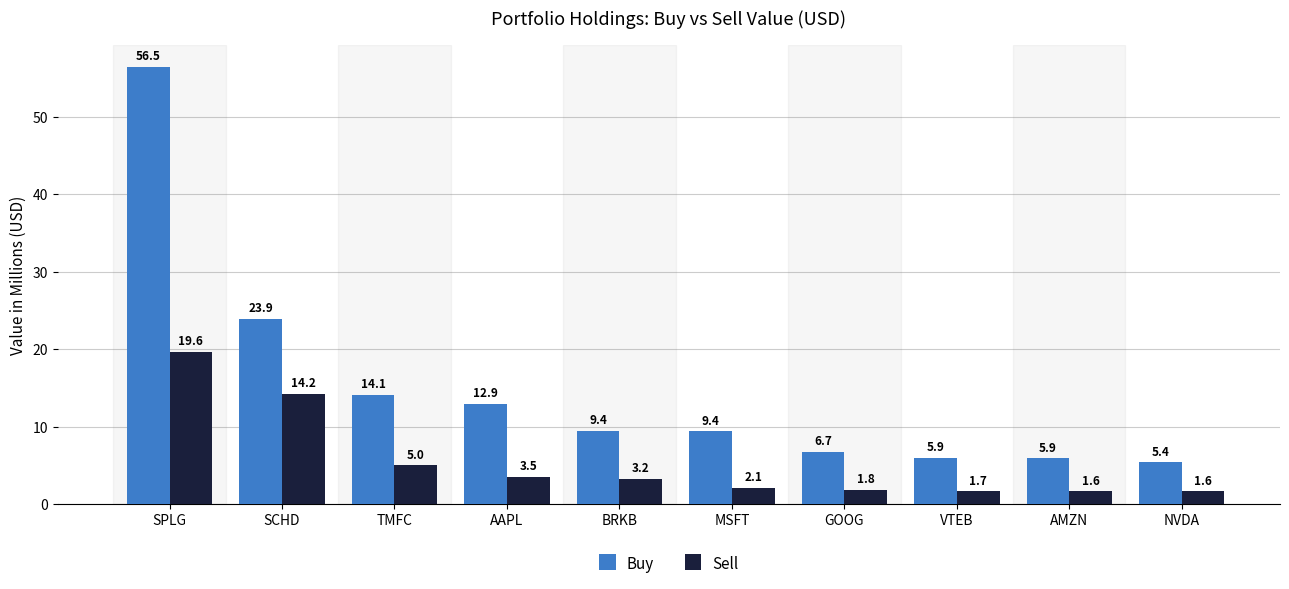

Reading left to right, extract all data points from this chart.

Buy: SPLG=56.5	SCHD=23.9	TMFC=14.1	AAPL=12.9	BRKB=9.4	MSFT=9.4	GOOG=6.7	VTEB=5.9	AMZN=5.9	NVDA=5.4
Sell: SPLG=19.6	SCHD=14.2	TMFC=5.0	AAPL=3.5	BRKB=3.2	MSFT=2.1	GOOG=1.8	VTEB=1.7	AMZN=1.6	NVDA=1.6